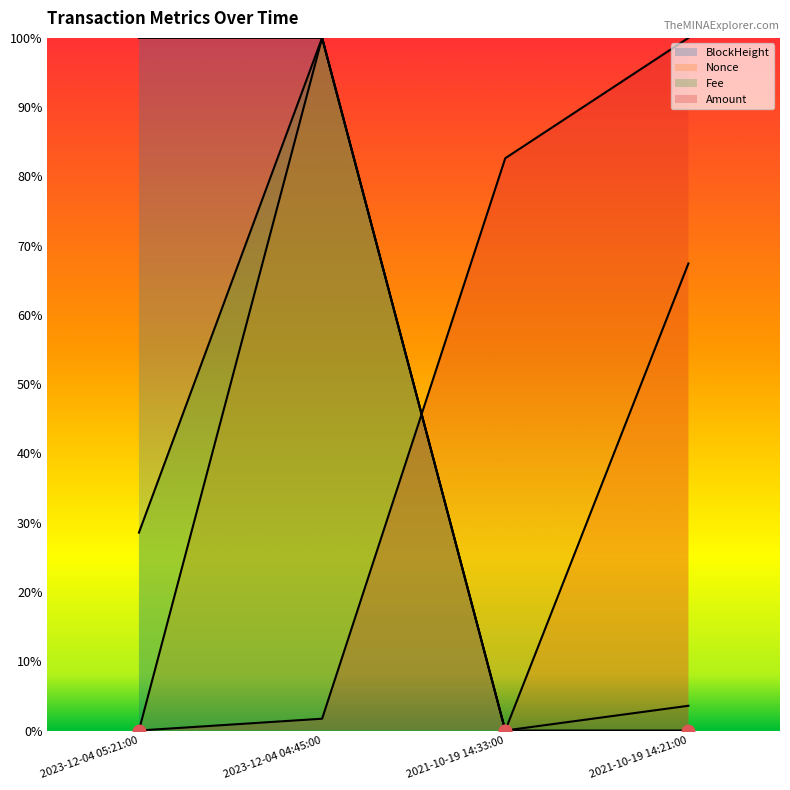

At how many categories does at least one series exceed 0?

4